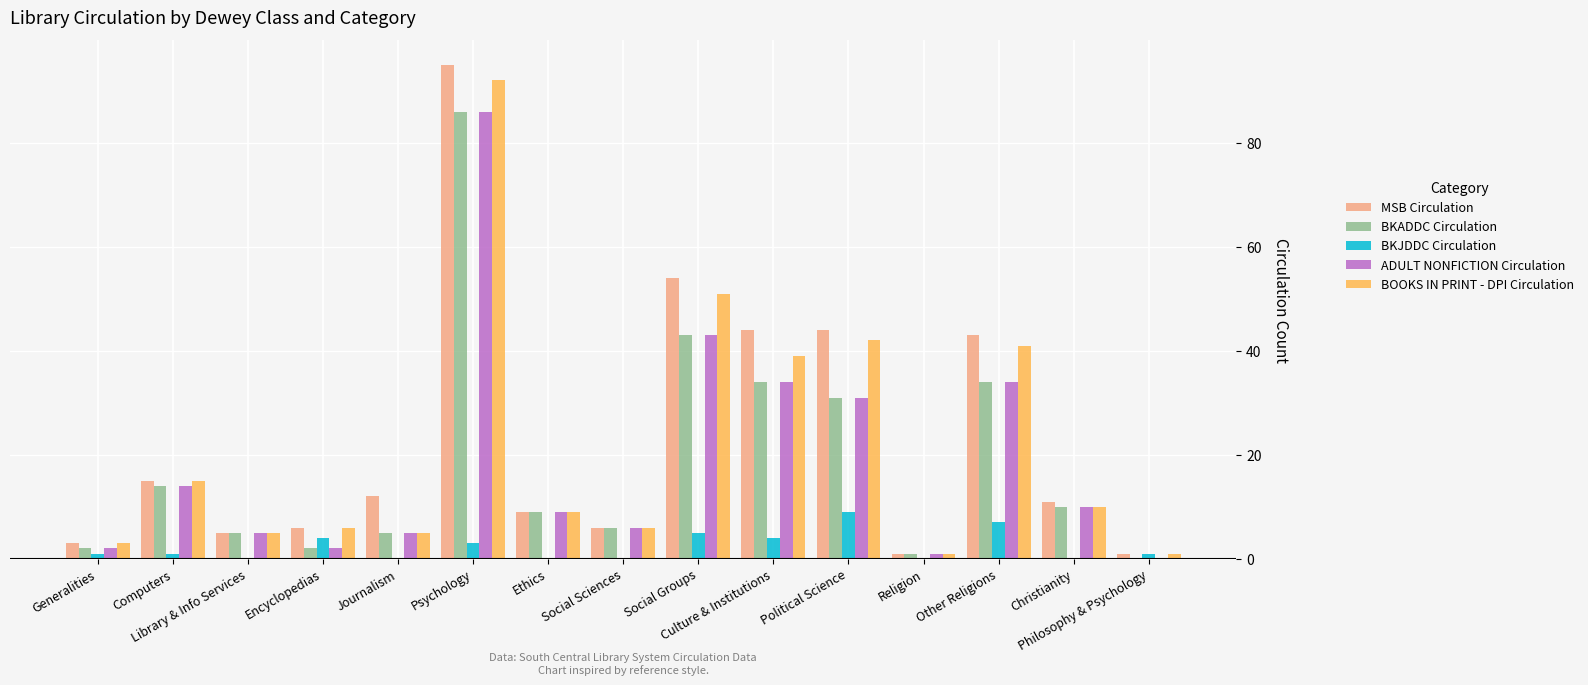

What is the sum of all BKJDDC Circulation values?

35